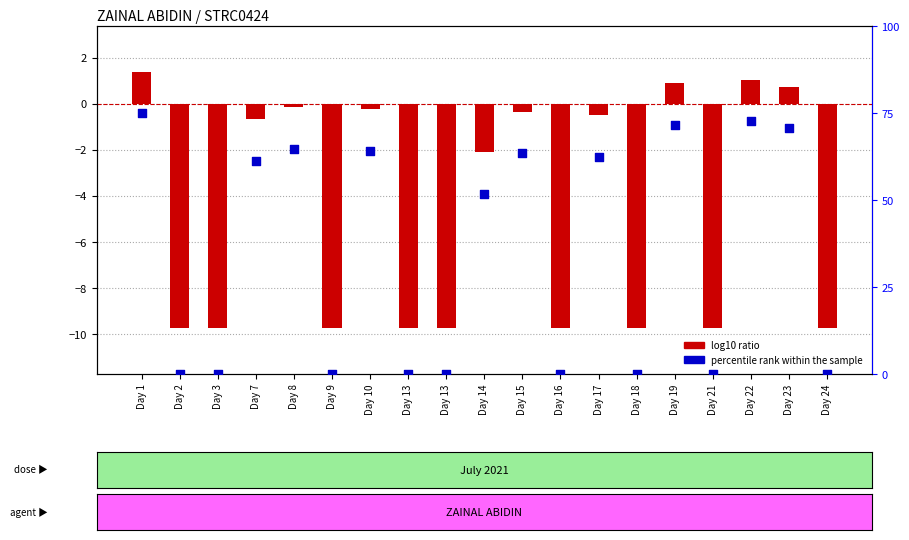

At which category is the sum across all series the highest?

Day 1